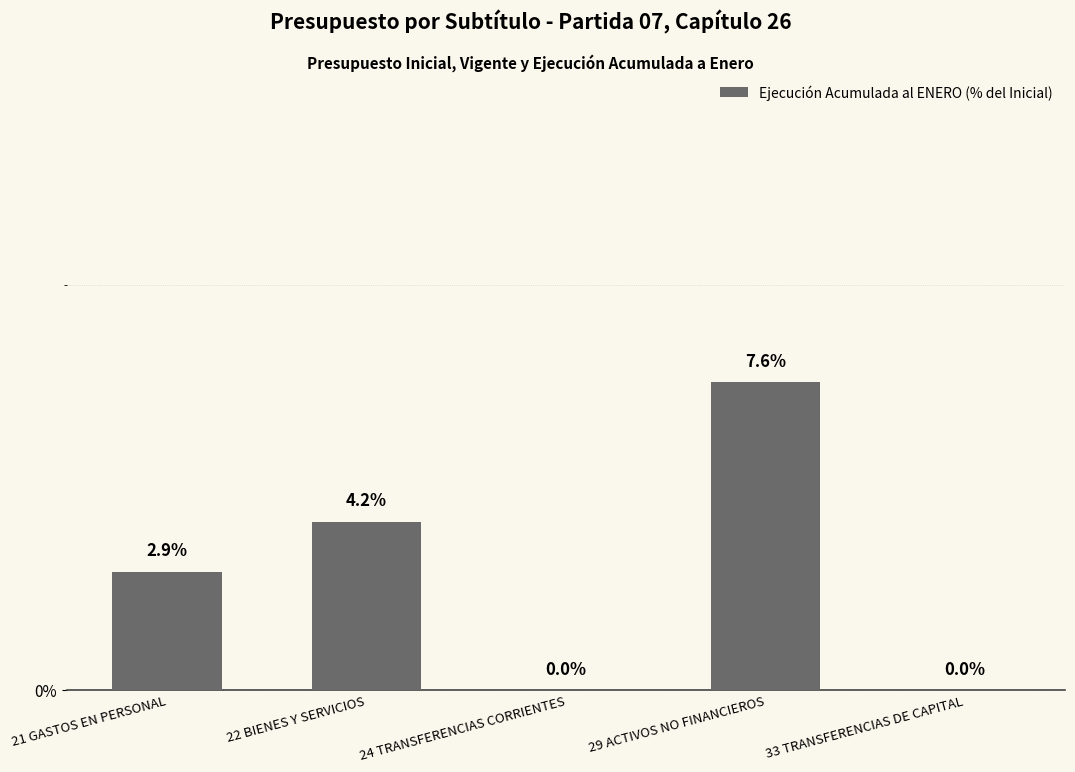

At which label is the value closest to 3?

21 GASTOS EN PERSONAL